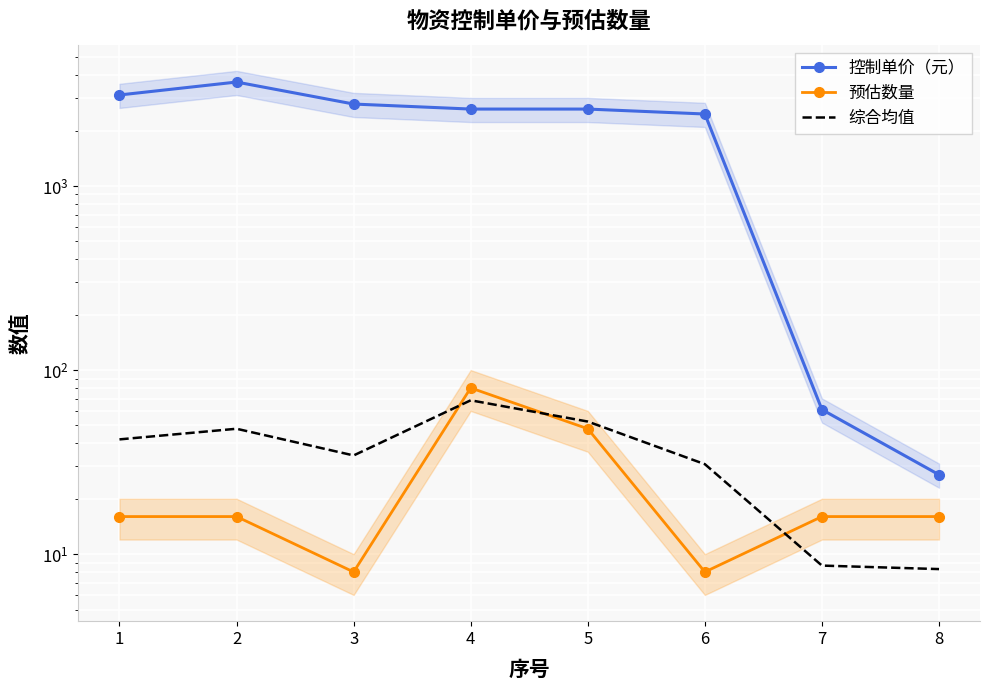

What value does the 综合均值 series have at 7?

8.7